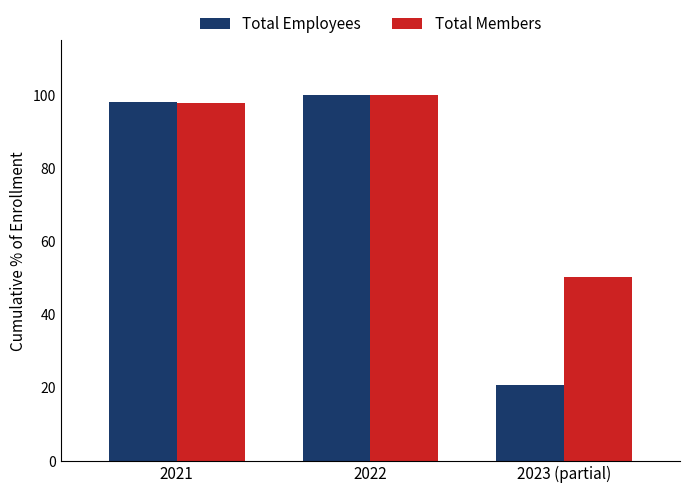

At which label is Total Members closest to 75?

2021